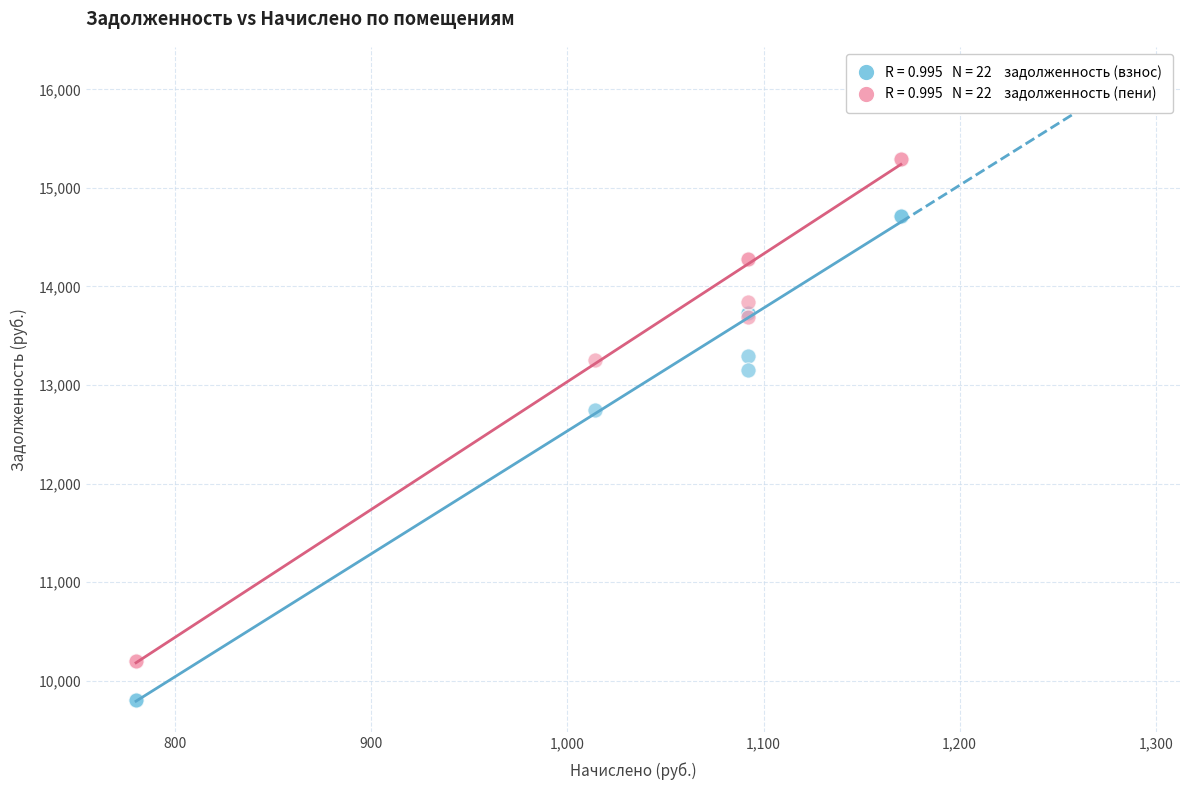

Across all series, what Y value is closest to 12552?

12749.9